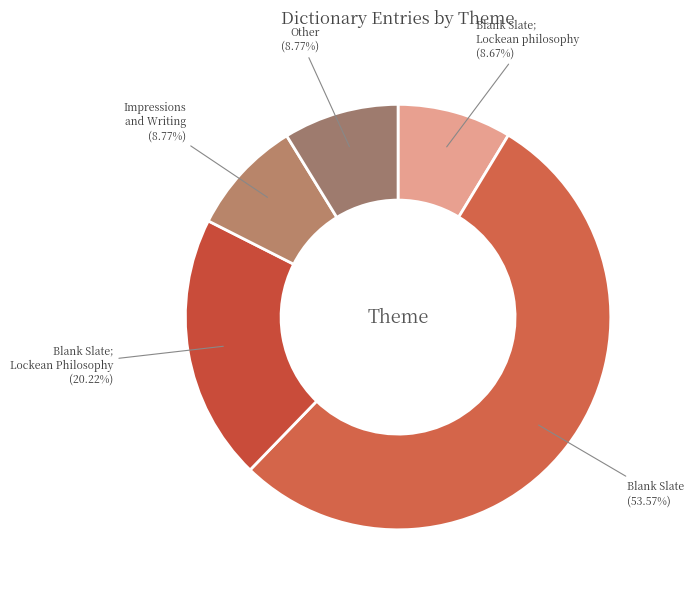

What percentage is the Blank Slate slice, to the nearest percent?

54%